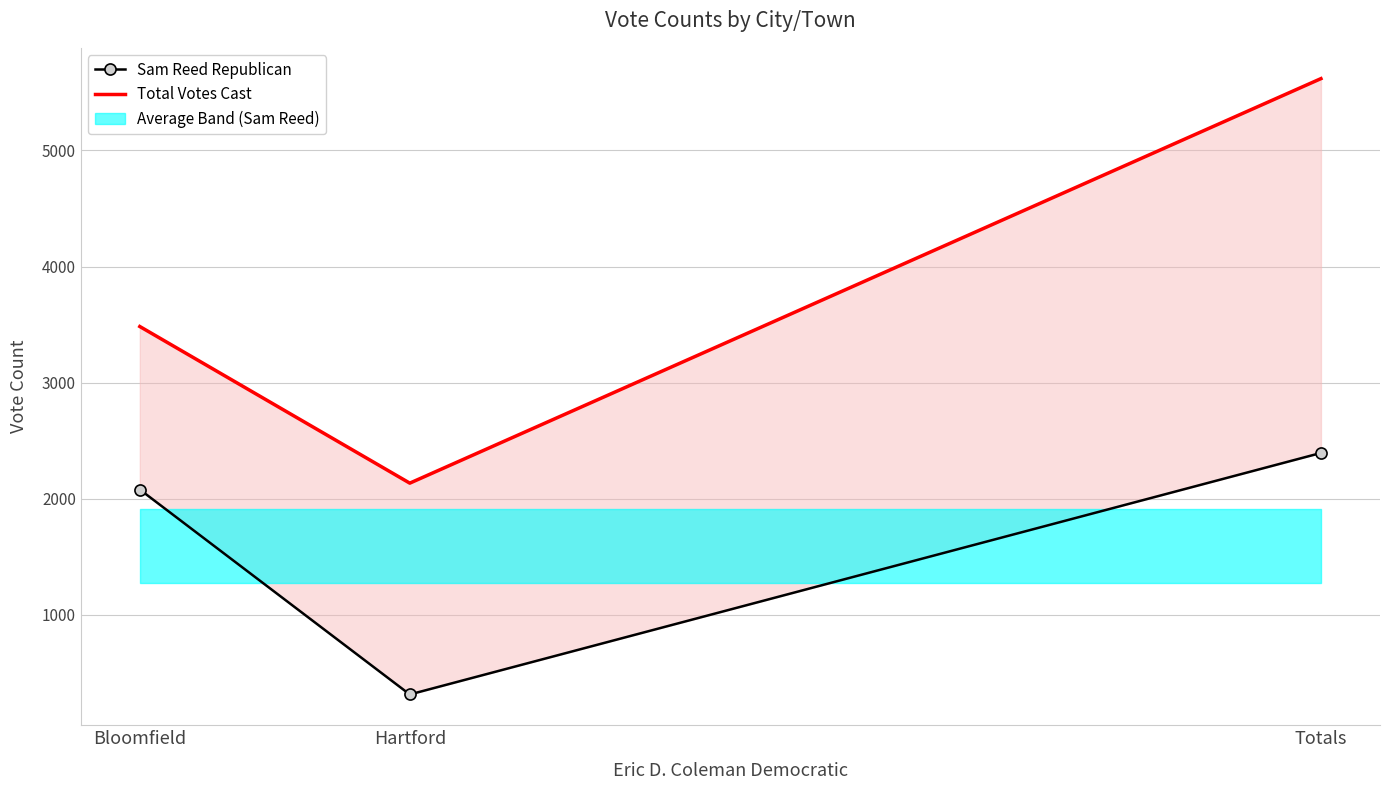

What is the difference between the maximum and minimum values in the Total Votes Cast series?

3484